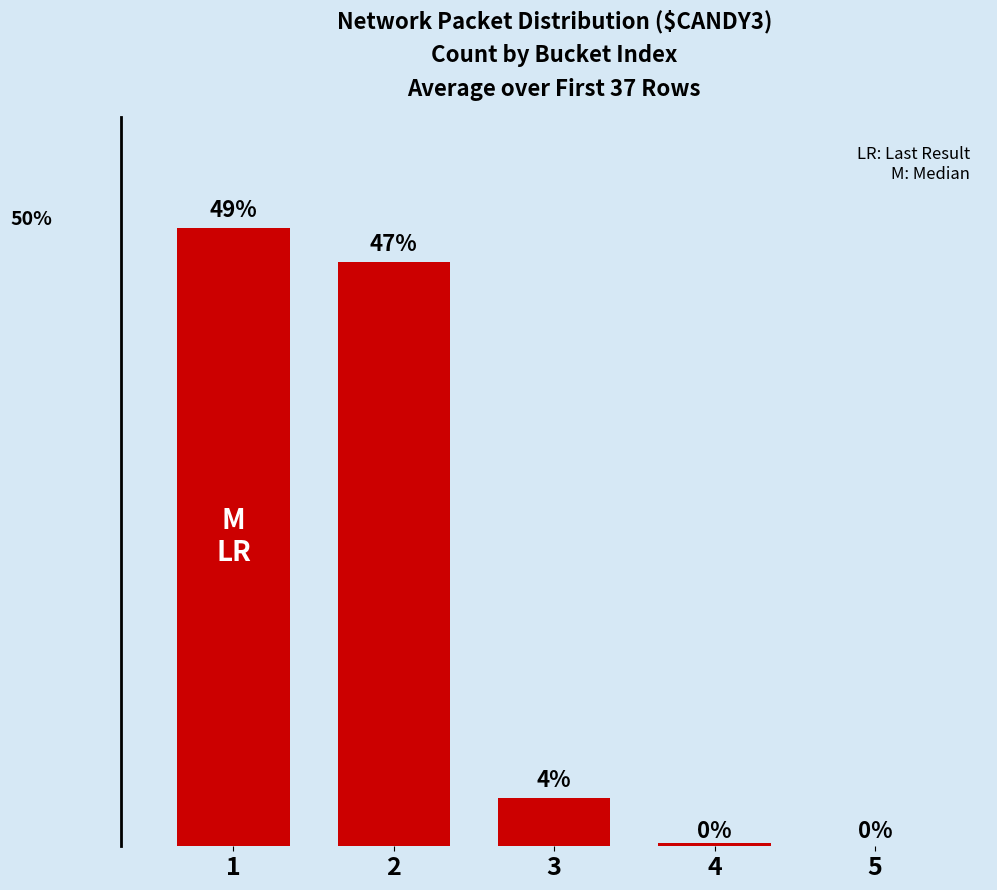

The value at 2 is 16.4. True or false?

False